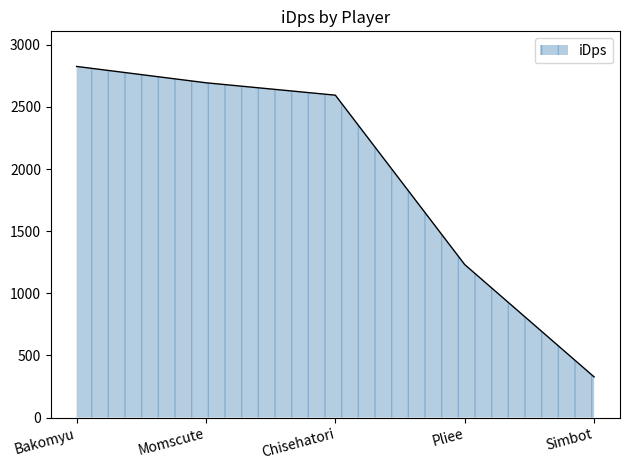

Does the chart have visible grid lines?

No